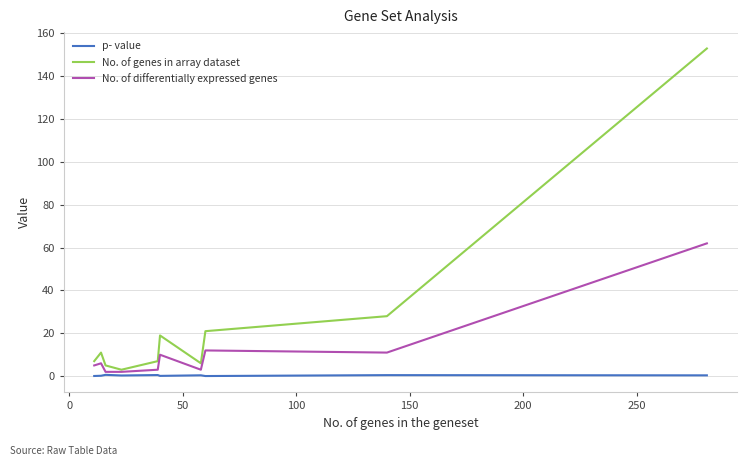

Is this an area chart (filled region under the line)?

No